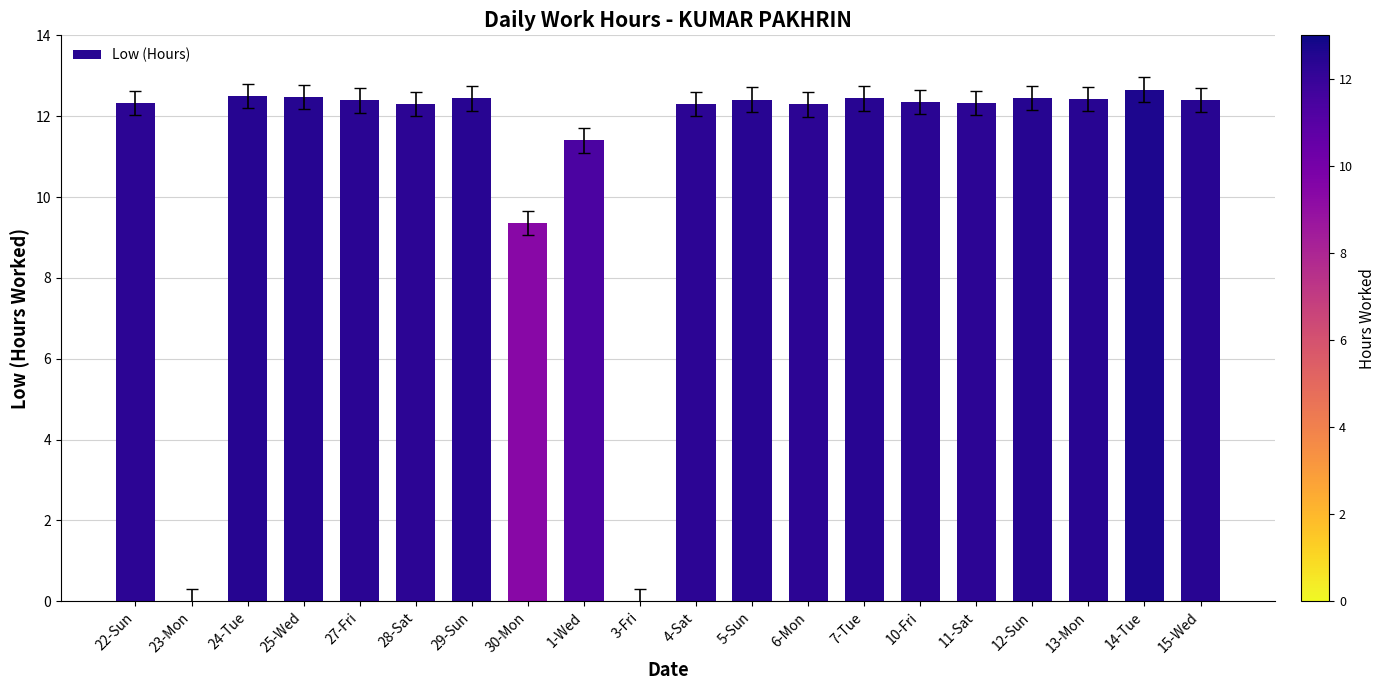

What is the greatest value displayed?

12.7